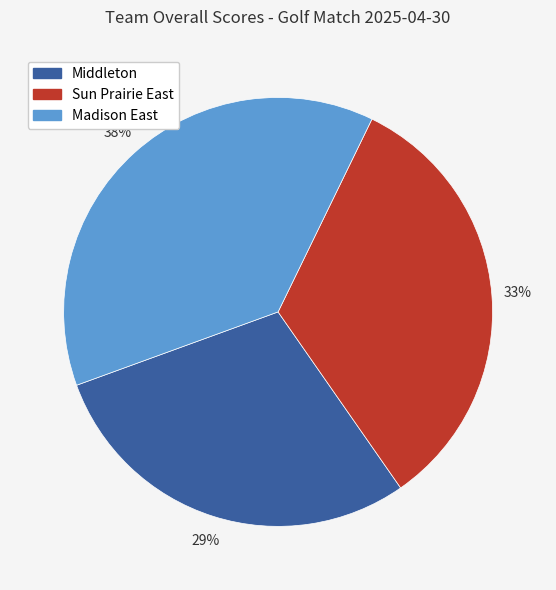

Is it true that Middleton is 29% of the pie?

True